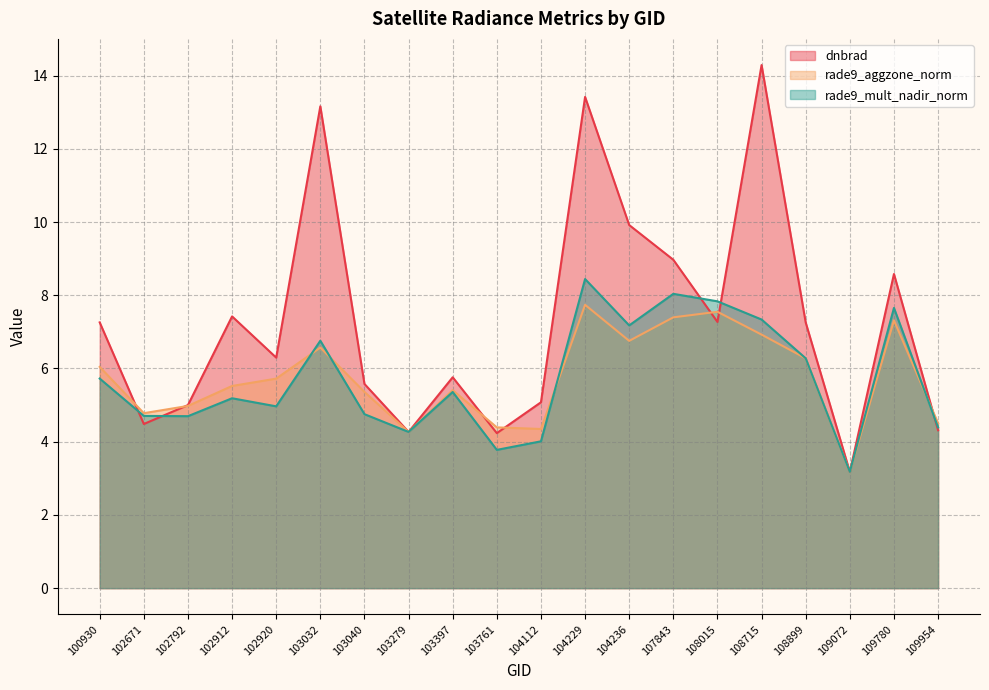

Read the dnbrad value at 108899.

7.3